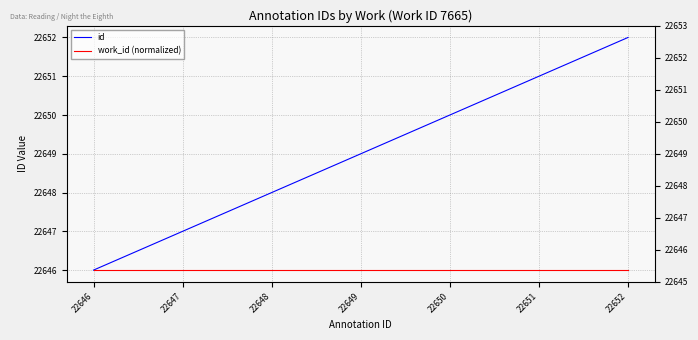

Reading left to right, extract all data points from this chart.

id: 22646	22647	22648	22649	22650	22651	22652
work_id (normalized): 22646	22646	22646	22646	22646	22646	22646